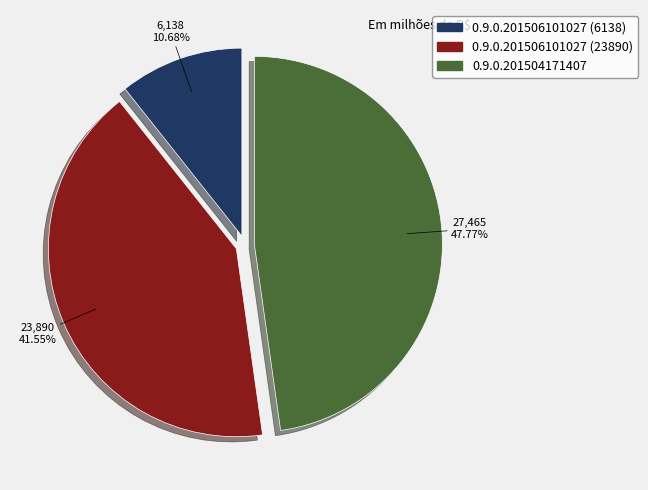

Is the sum of 0.9.0.201504171407 and 0.9.0.201506101027 (23890) greater than half?

Yes